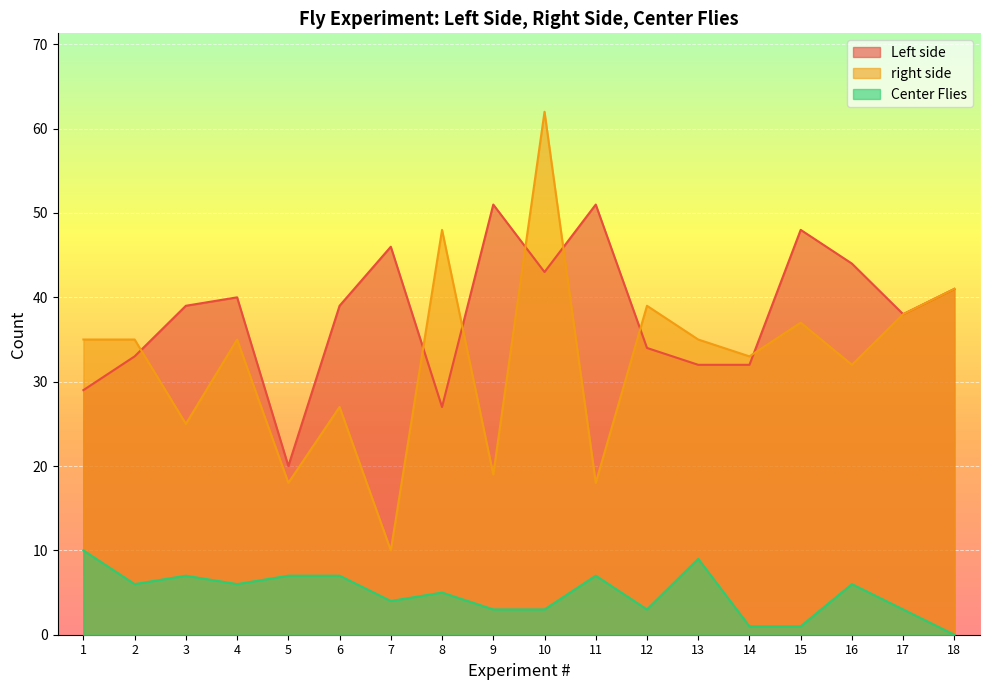

What is the difference between the maximum and minimum values in the right side series?

52